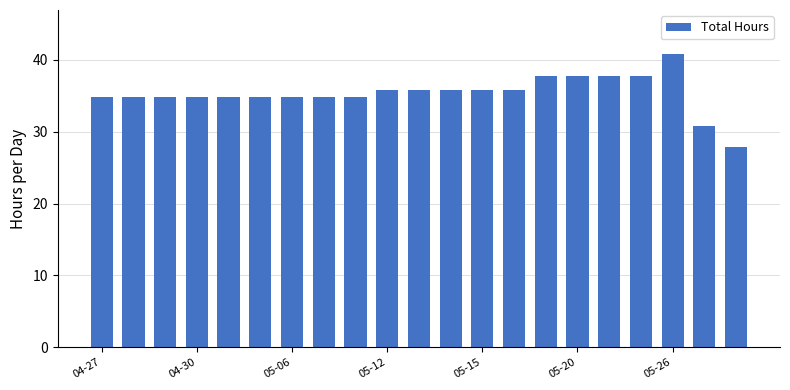

Are the bars grouped side by side (vs. stacked)?

No